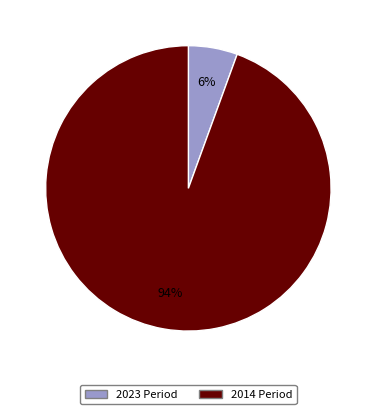

To the nearest percent, what is the average slice percentage?

50%